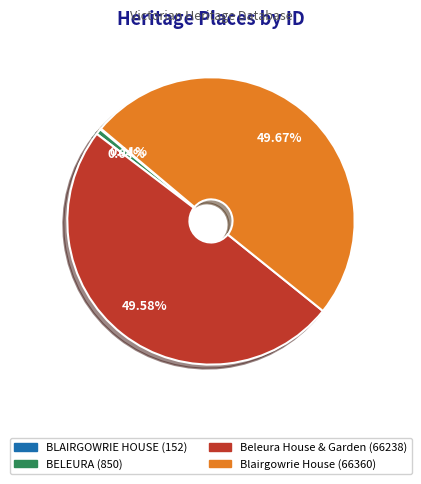

To the nearest percent, what is the average slice percentage?

25%